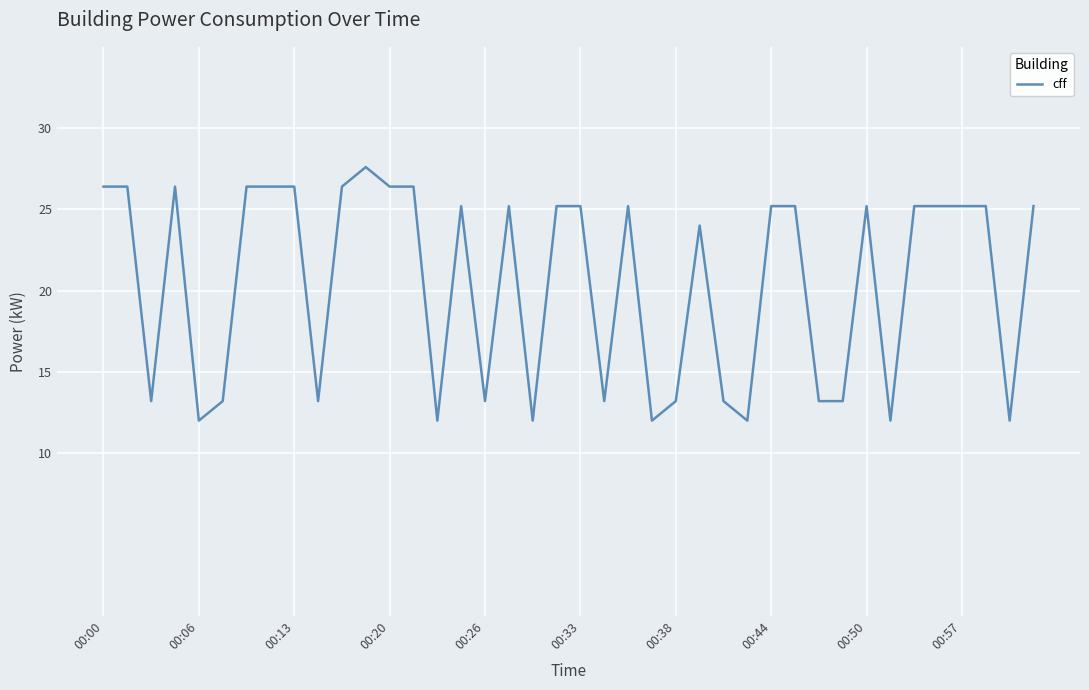

What is the greatest value displayed?

27.6